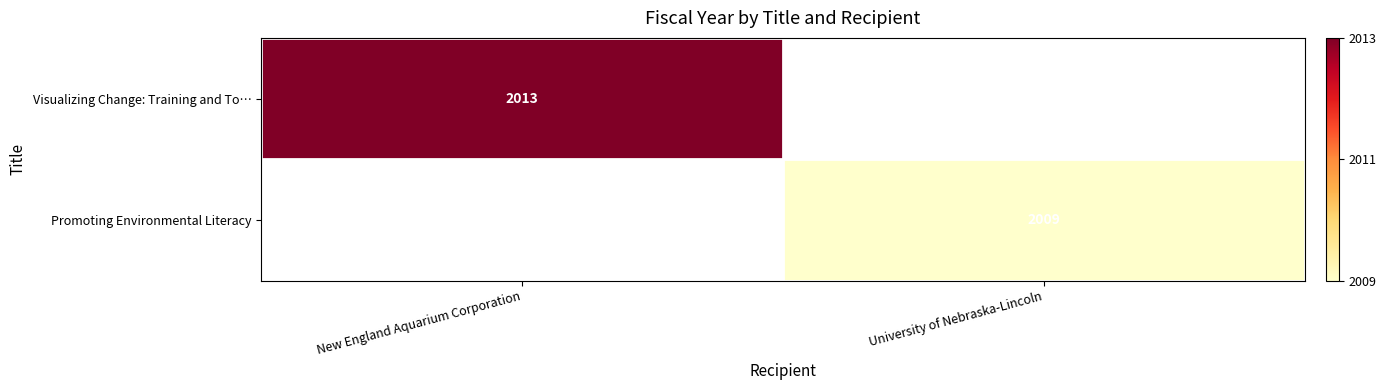

The value of Visualizing Change: Training and To… at New England Aquarium Corporation is 2013. True or false?

True